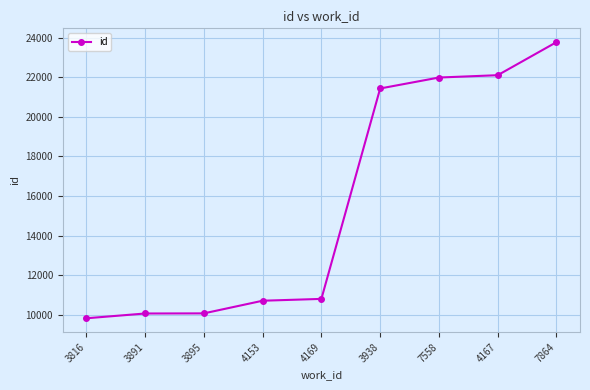

True or false: there are more than 2 points higher than both neighbors.

False